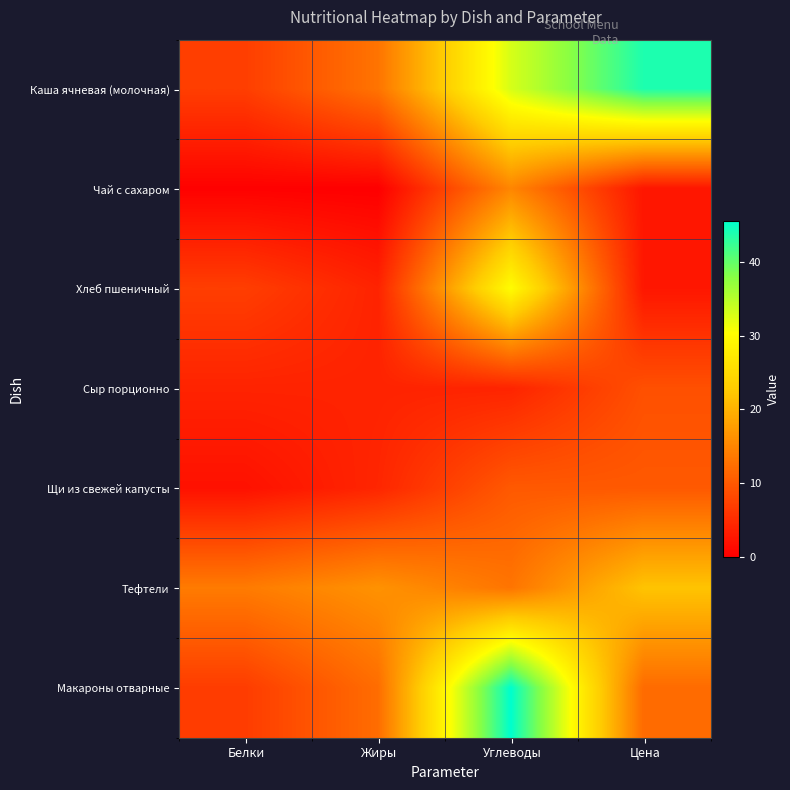

What is the maximum value shown in the chart?

45.6